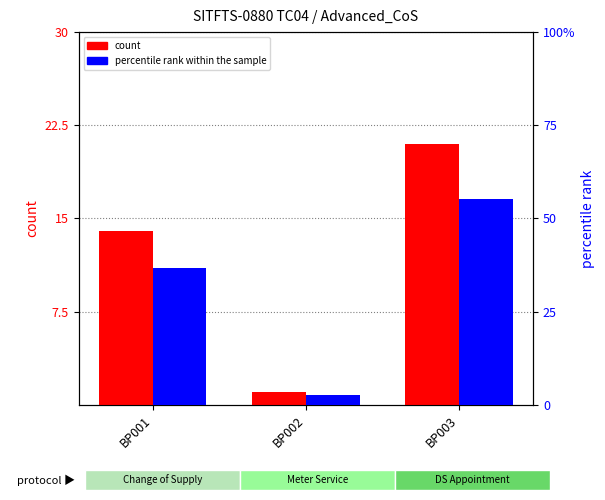

How many groups of bars are there?

3